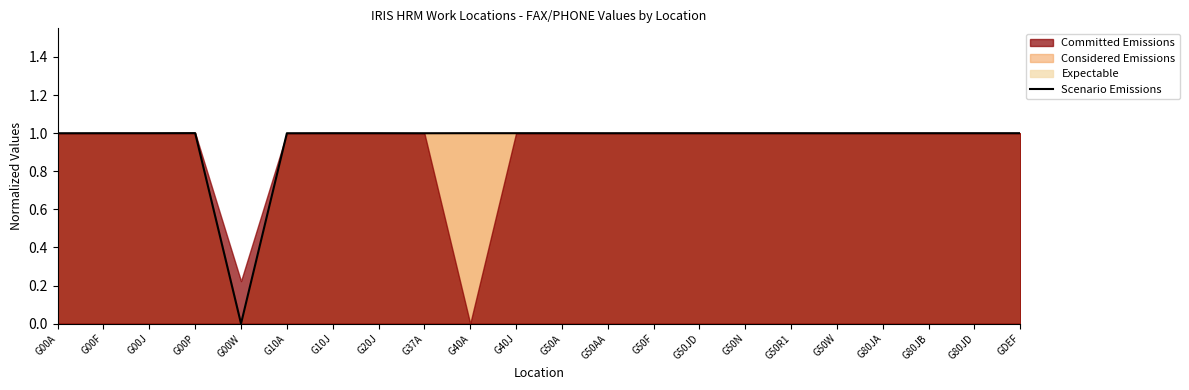

How many interior local peaks (higher than both neighbors) does the data have?

7